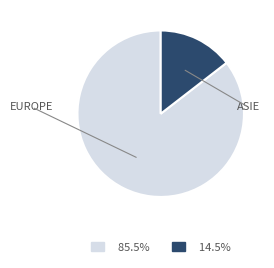

Is there any slice that represents more than half of the pie?

Yes